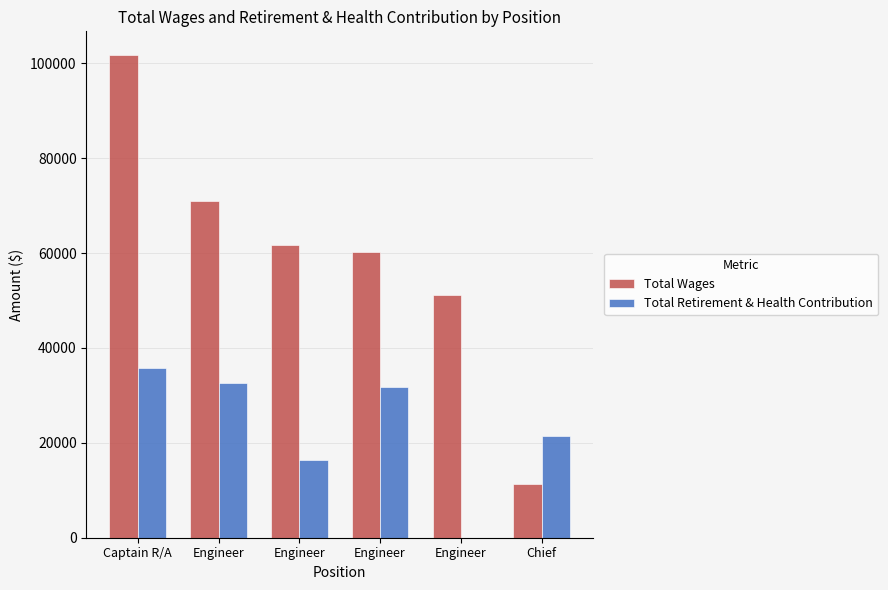

Rank the series at Engineer from highest to lowest value.

Total Wages, Total Retirement & Health Contribution